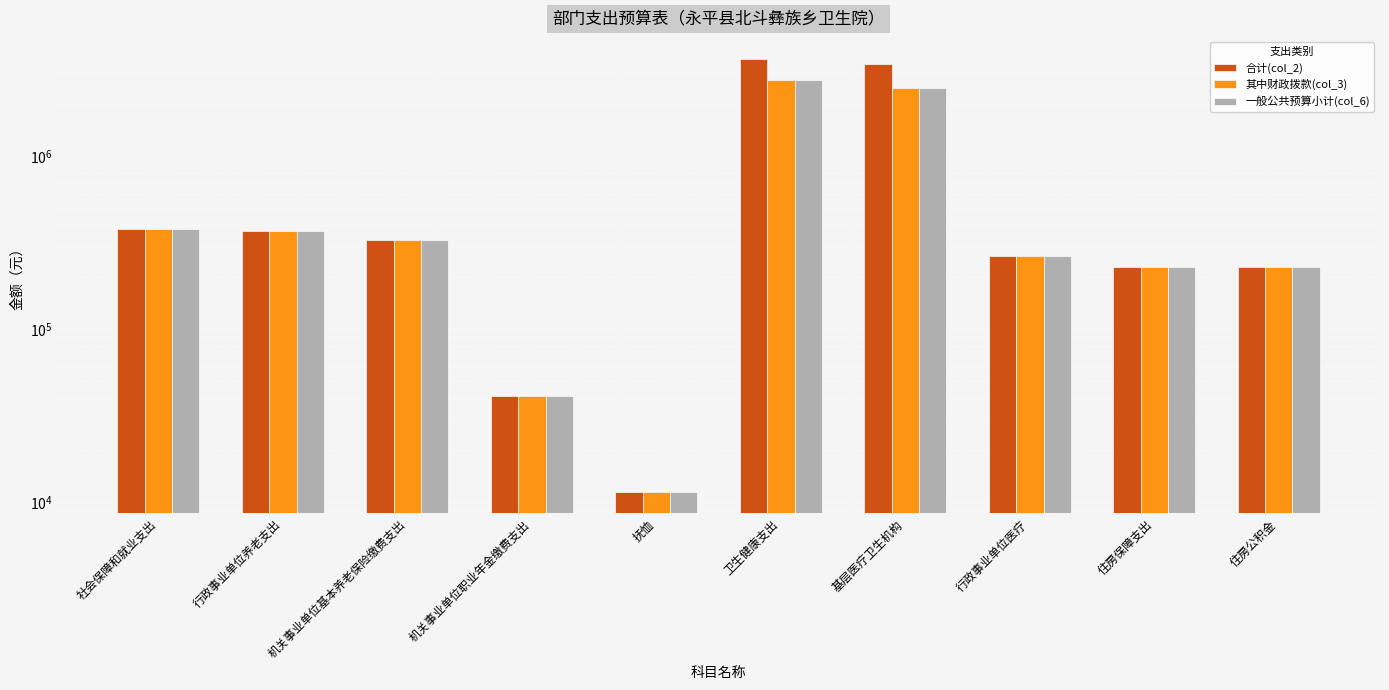

How many values in the 其中财政拨款(col_3) series exceed 326615?

5